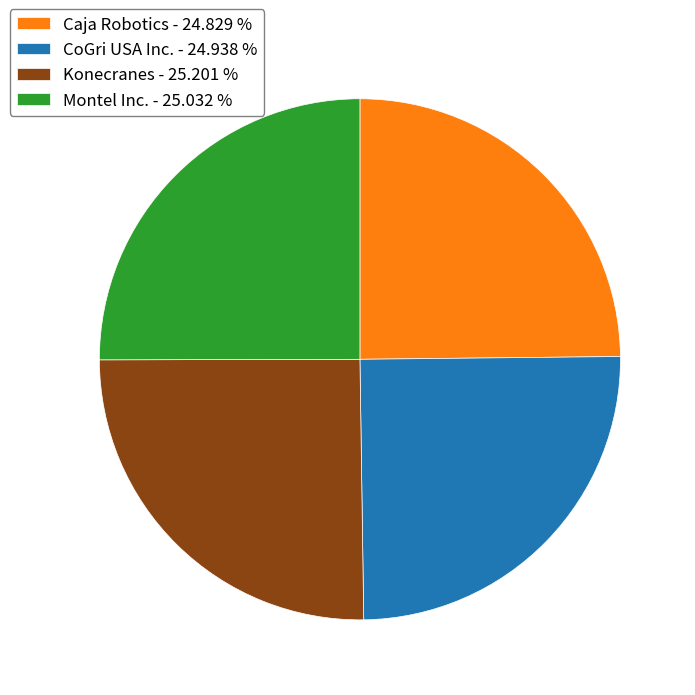

Is it true that Montel Inc. is 38% of the pie?

False